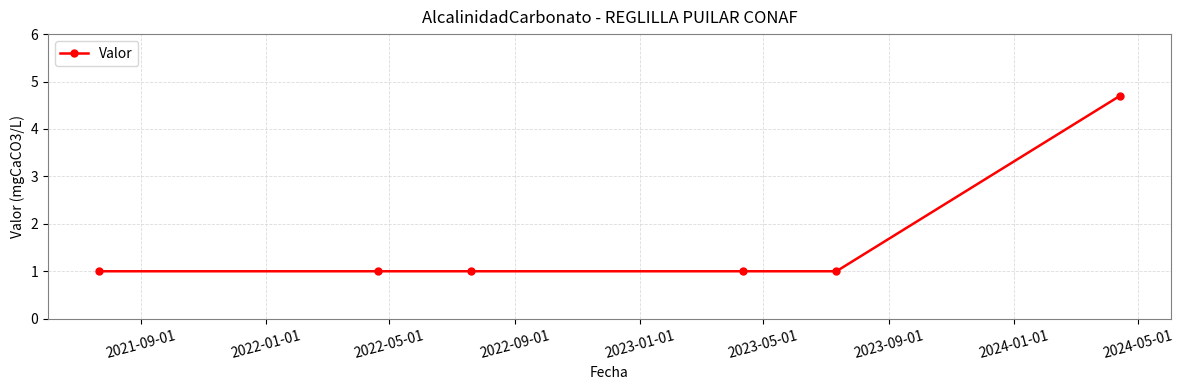

True or false: there are more than 2 points higher than both neighbors.

False